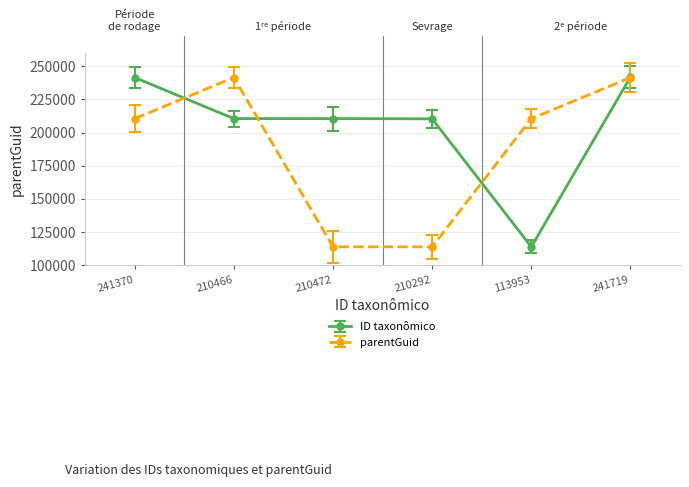

What is the label of the 3rd point from the left?

210472